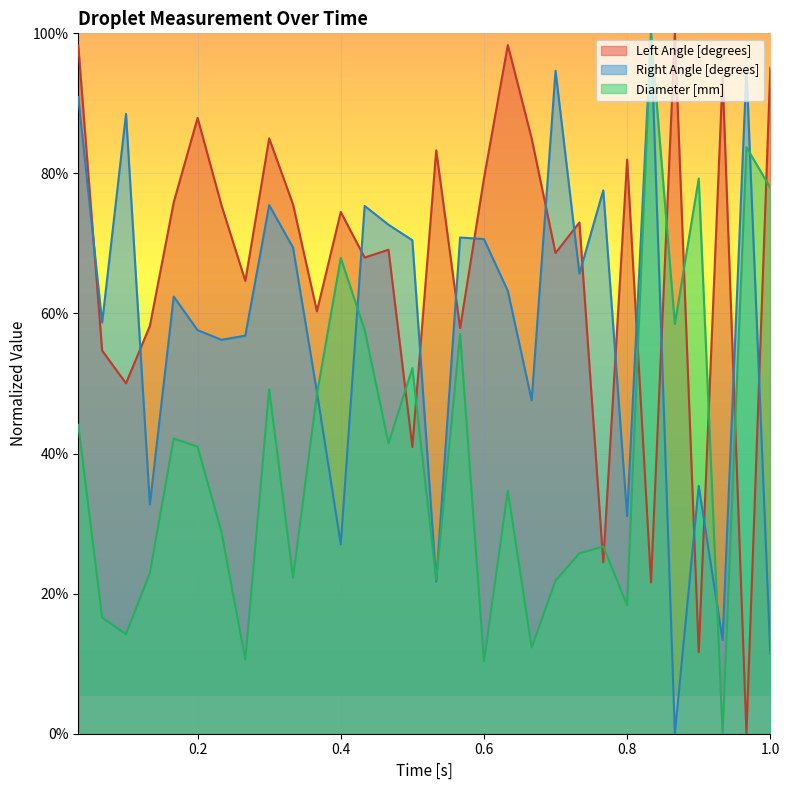

Which series has the largest total across all categories?

Left Angle [degrees]